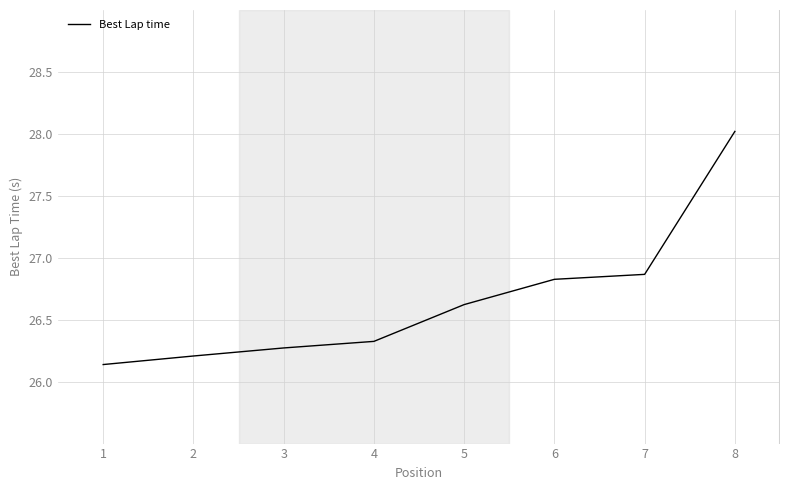

The chart shows a value of 36.4 at 7. True or false?

False